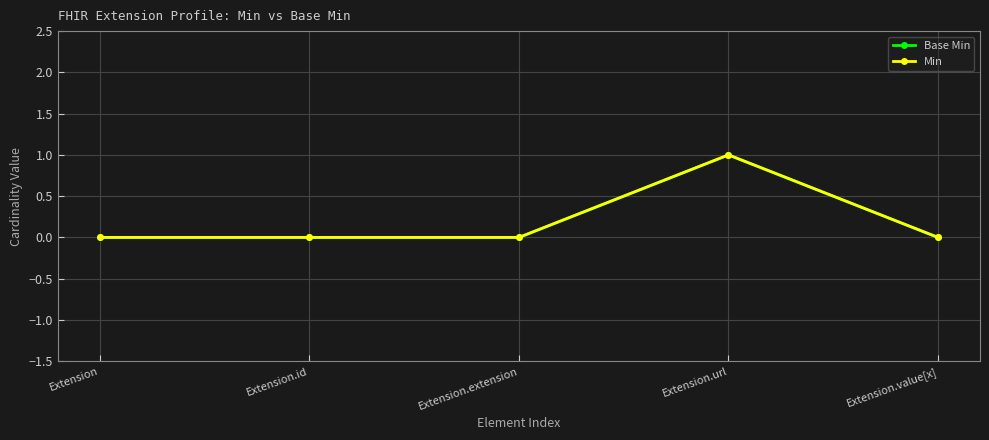

True or false: Base Min and Min intersect in this chart.

False